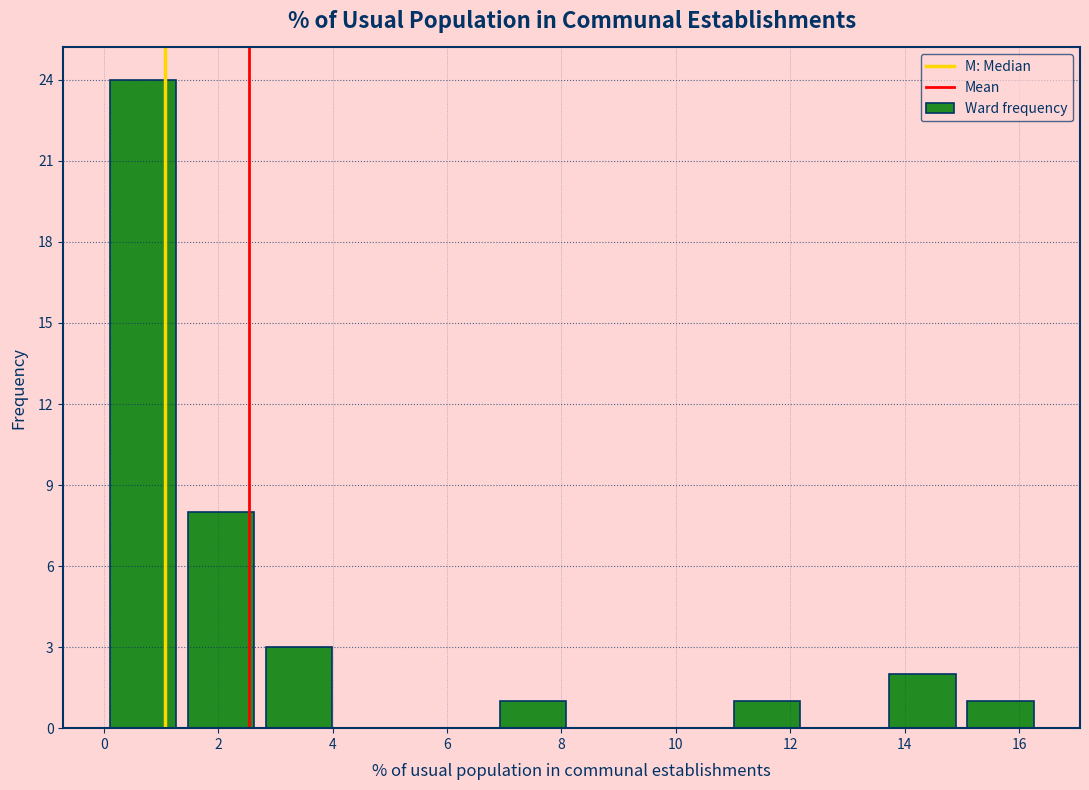

Reading left to right, list every bar in this chart as the range it spans on the x-axis followed by its height. Neither the bar edges nor the heights are printed on the chart, so give them approximately, as read against the axes.

0.0 to 1.4: 24
1.4 to 2.8: 8
2.8 to 4.0: 3
4.0 to 5.4: 0
5.4 to 6.8: 0
6.8 to 8.2: 1
8.2 to 9.6: 0
9.6 to 11.0: 0
11.0 to 12.2: 1
12.2 to 13.6: 0
13.6 to 15.0: 2
15.0 to 16.4: 1